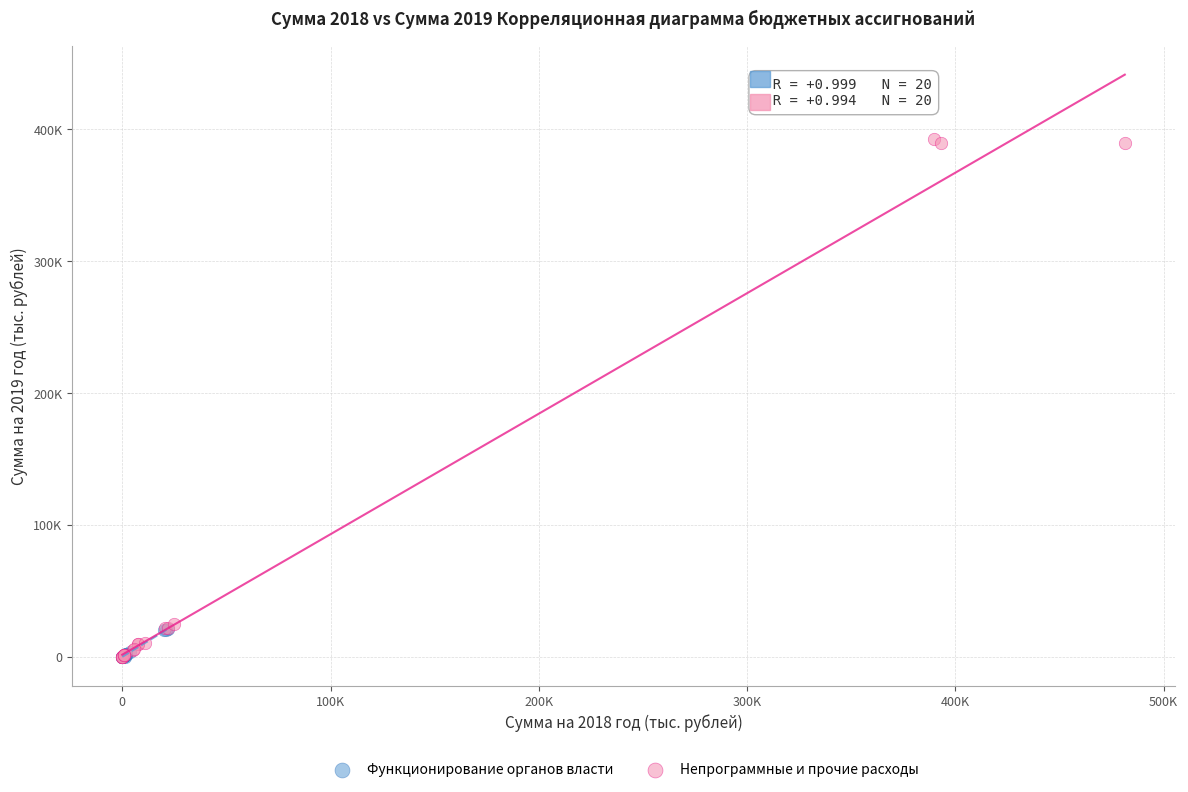

What are all the series names shown in the legend?

Функционирование органов власти, Непрограммные и прочие расходы